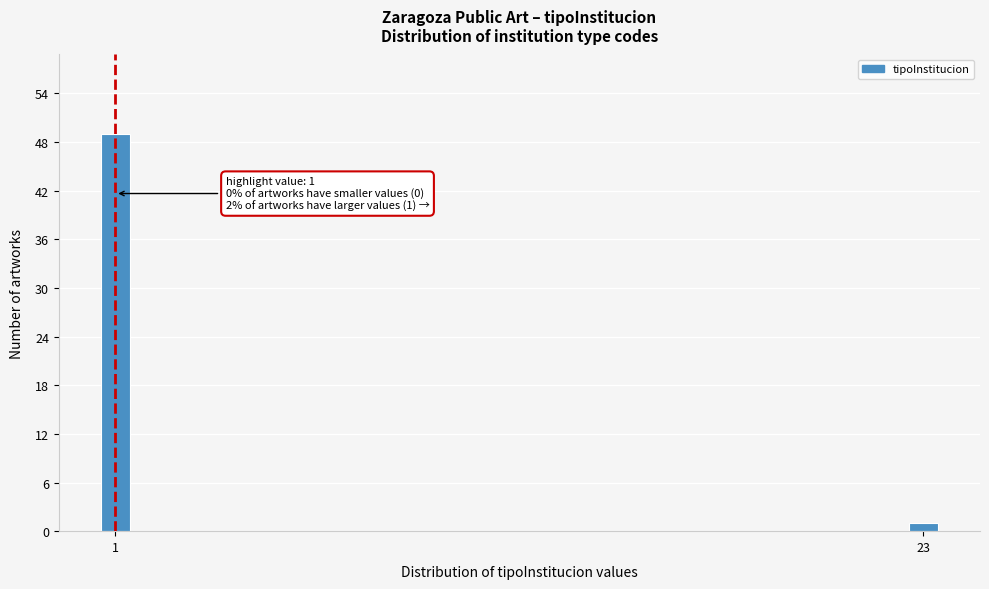

Reading left to right, what are all the values shown in this chart?

1=49	23=1